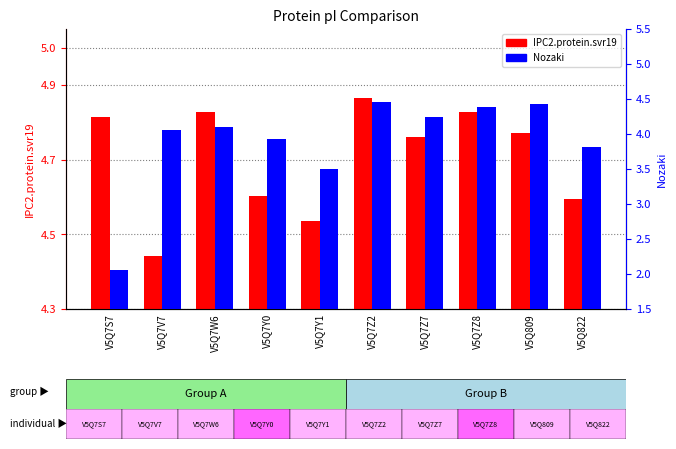

Rank the series by their maximum value, from highest to lowest.

IPC2.protein.svr19, Nozaki